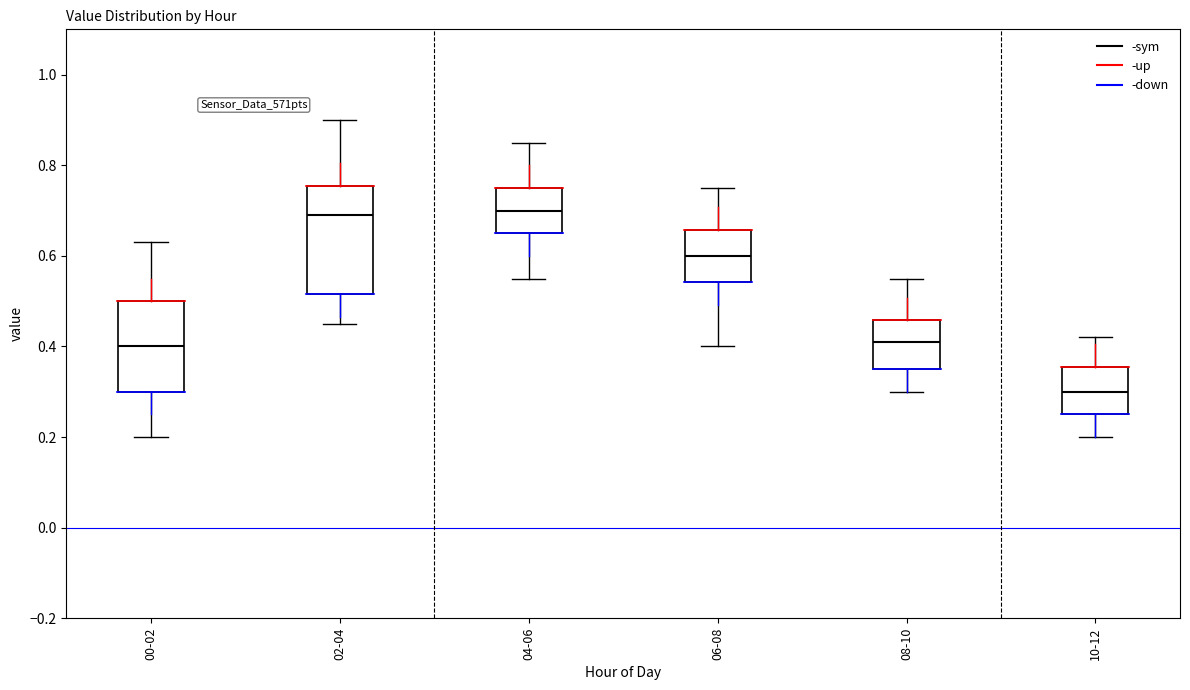

Which box is the tallest, from its lower edge to its upper edge?

02-04